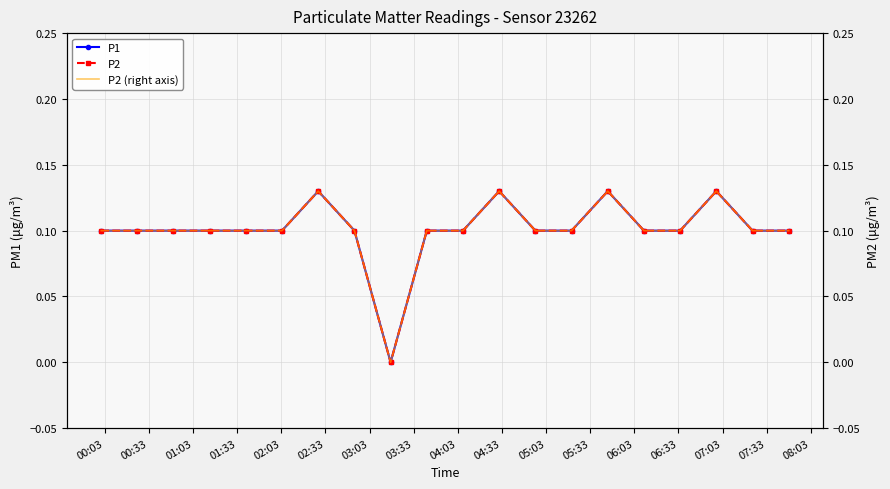

How many data points in P2 are above 0?

19